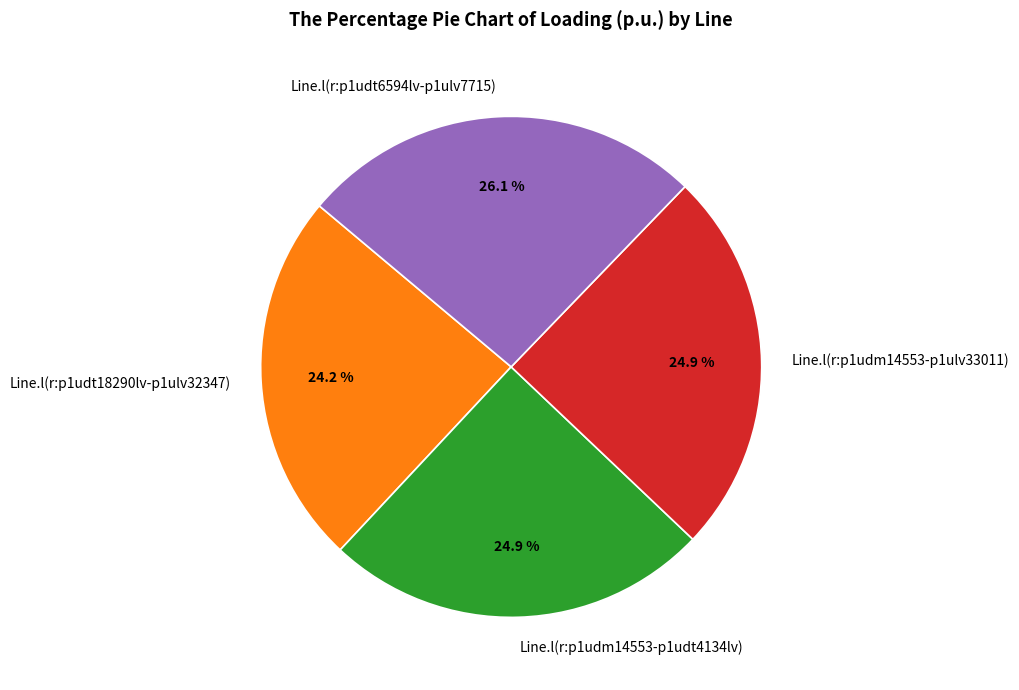

Approximately how many times larger is the value at Line.l(r:p1udt18290lv-p1ulv32347) compared to Line.l(r:p1udm14553-p1udt4134lv)?

1.0